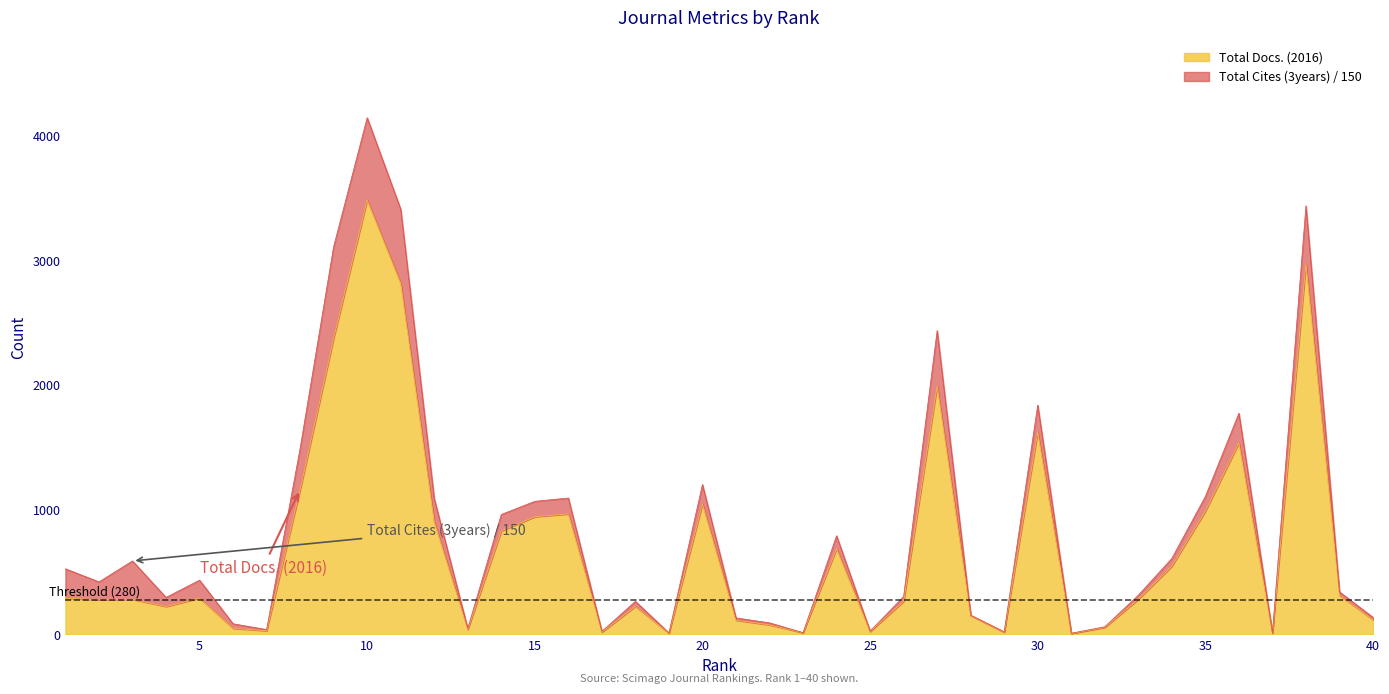

Rank the categories by value from highest to lowest.

10, 38, 11, 9, 27, 30, 36, 8, 20, 35, 16, 15, 12, 14, 24, 34, 39, 5, 1, 3, 33, 2, 26, 18, 4, 28, 40, 21, 22, 32, 6, 13, 7, 25, 17, 29, 23, 37, 19, 31